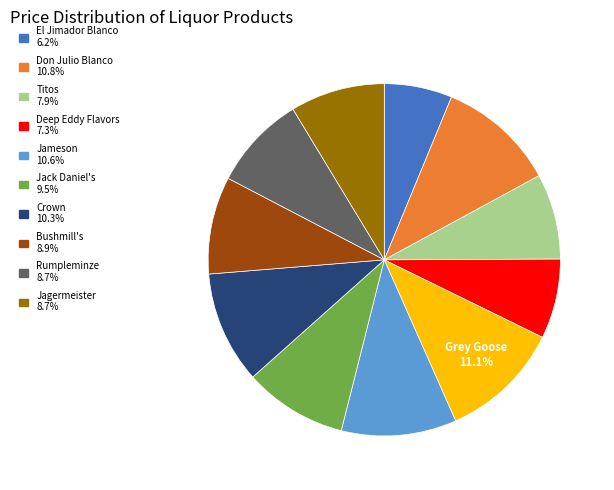

How many segments does this pie chart have?

11